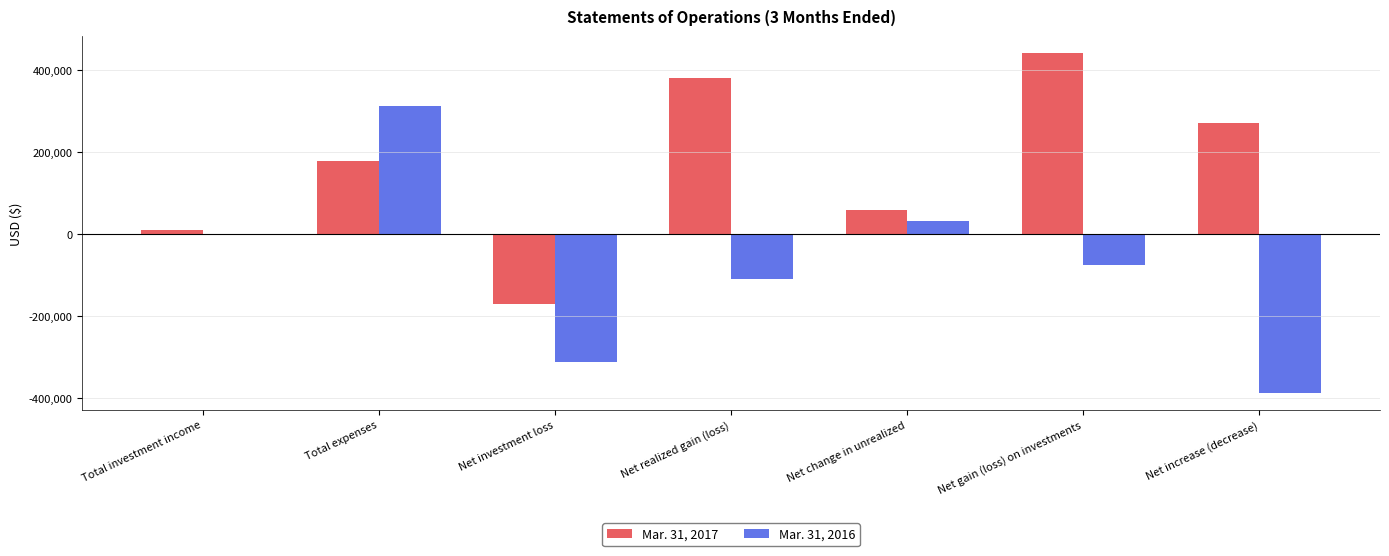

Is the value of Mar. 31, 2016 at Net investment loss greater than the value of Mar. 31, 2017 at Total investment income?

No